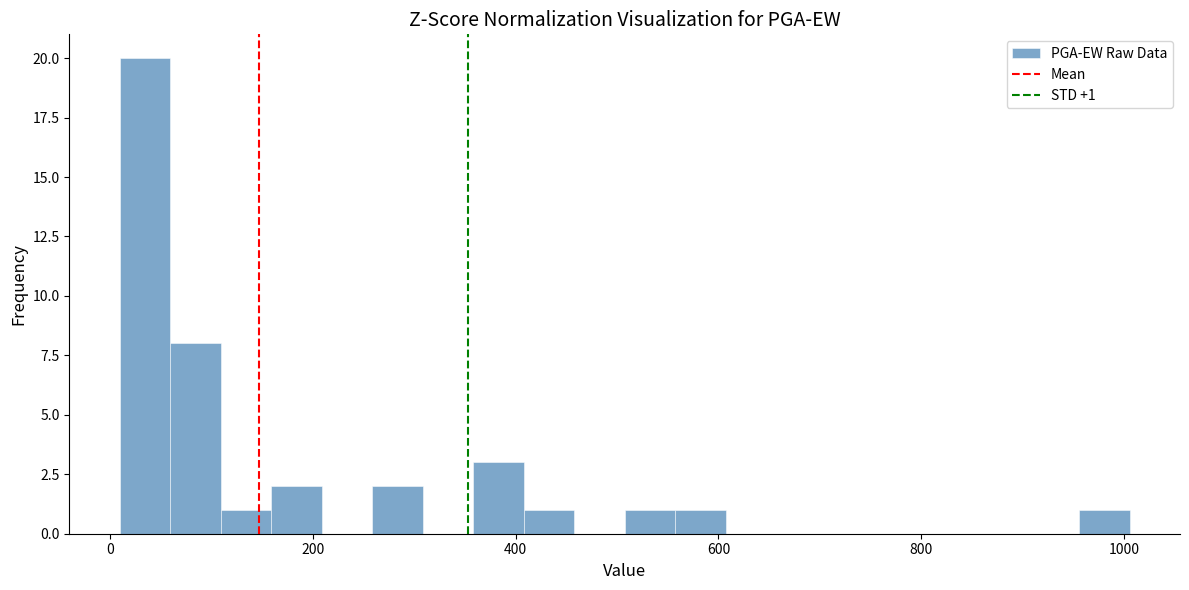

Read against the x-axis, roughly where is the centre of the tallest bar?

40